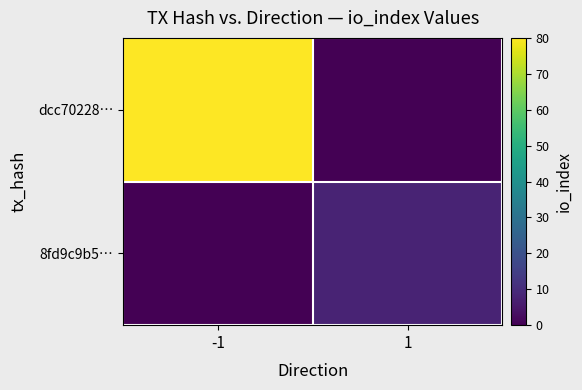

Reading right to left, extract all data points from this chart.

dcc70228…: 1=0	-1=80
8fd9c9b5…: 1=8	-1=0